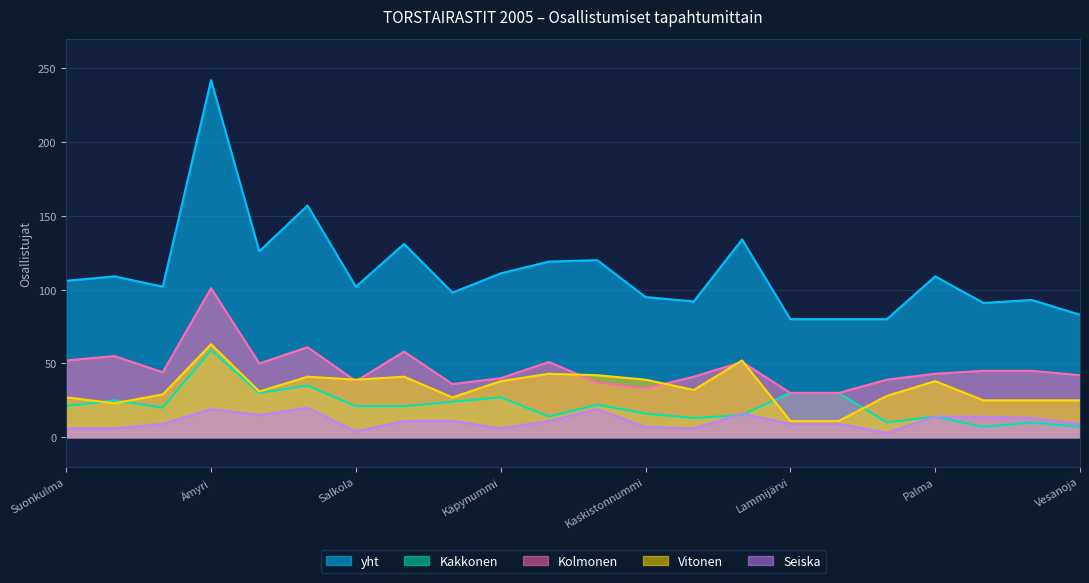

The value of yht at Mäntypirtti is 49. True or false?

False